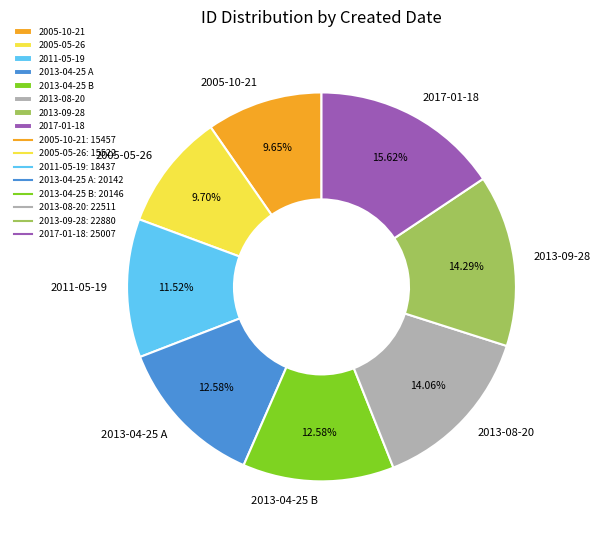

True or false: 2005-05-26 accounts for 1% of the total.

False